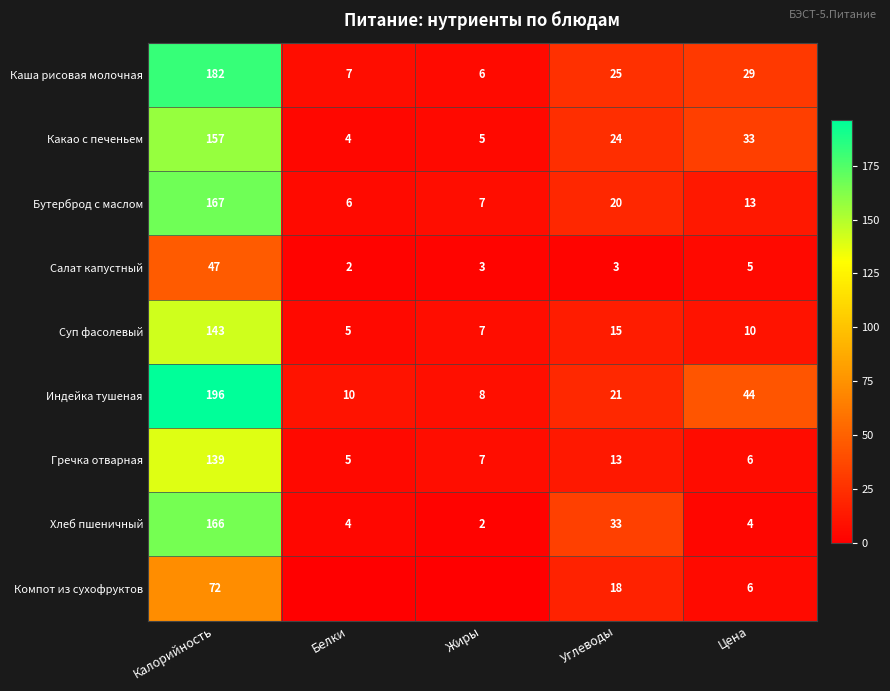

What is the average value of the Гречка отварная series?

34